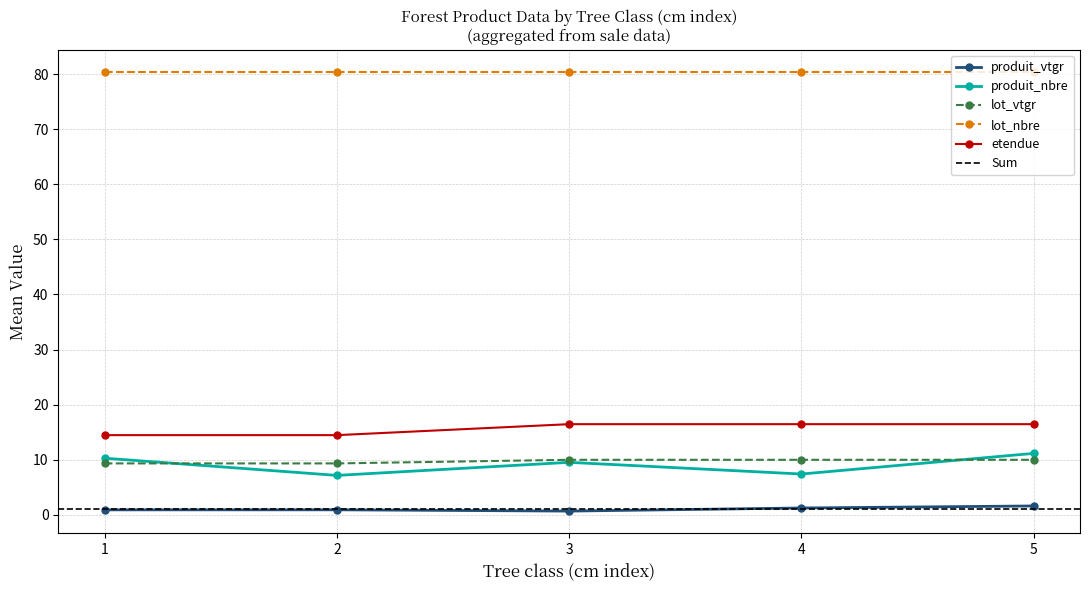

Is it true that produit_nbre equals 9.5 at 3?

True